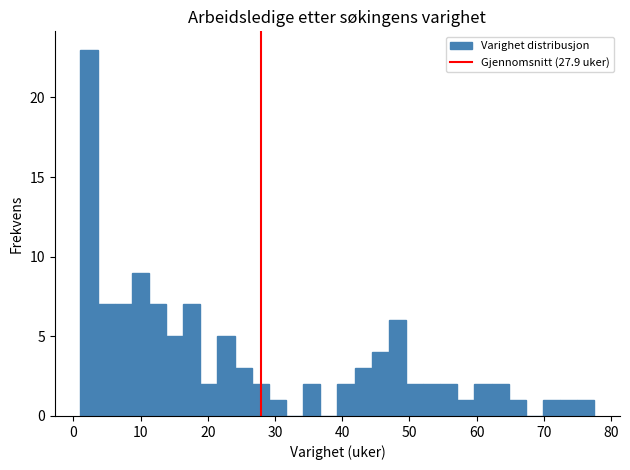

Around what value on the x-axis is the tallest bar? Give the approximate position of its centre, as read against the axis.

2